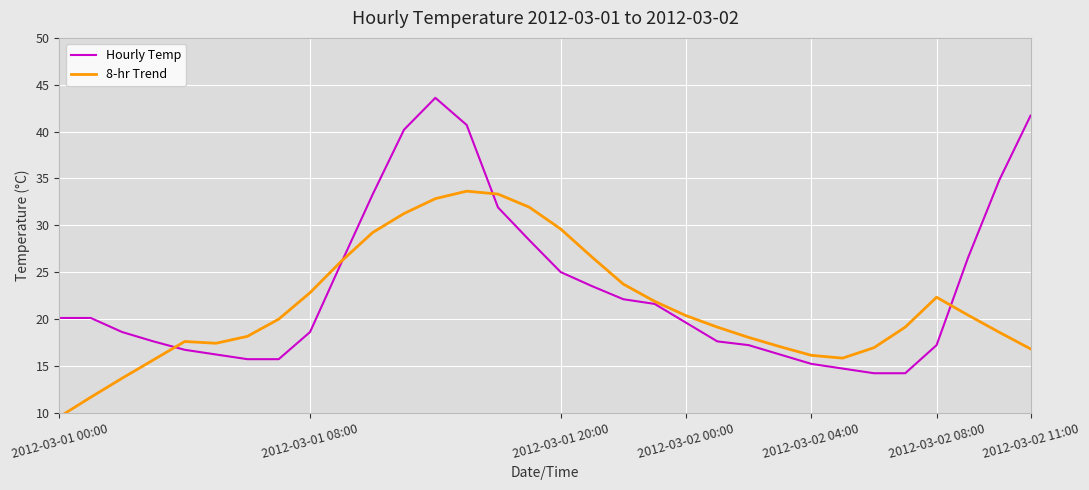

In 8-hr Trend, how many points are lower than both neighbors (excluding endpoints)?

2